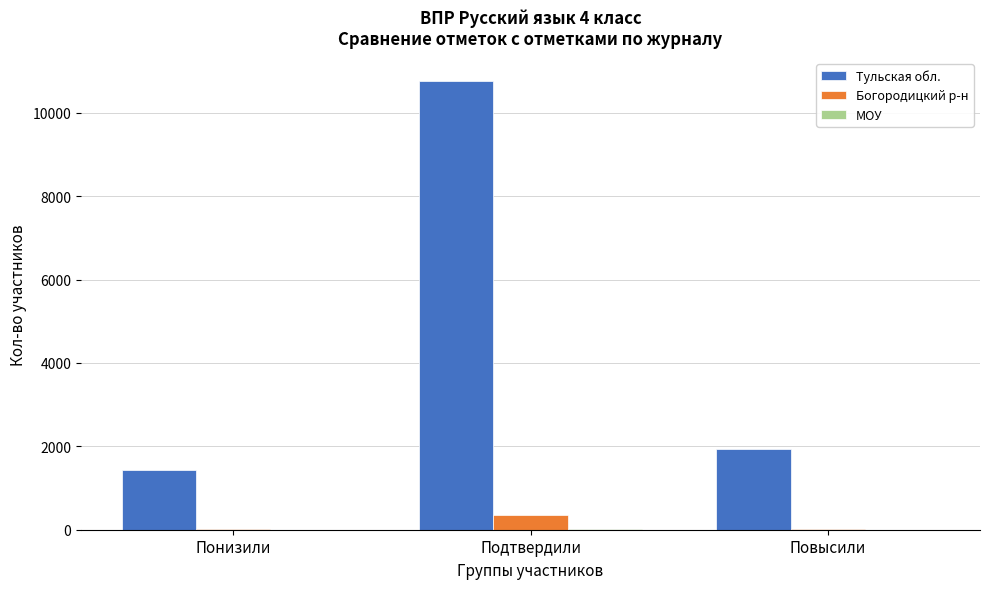

Which series has the largest total across all categories?

Тульская обл.